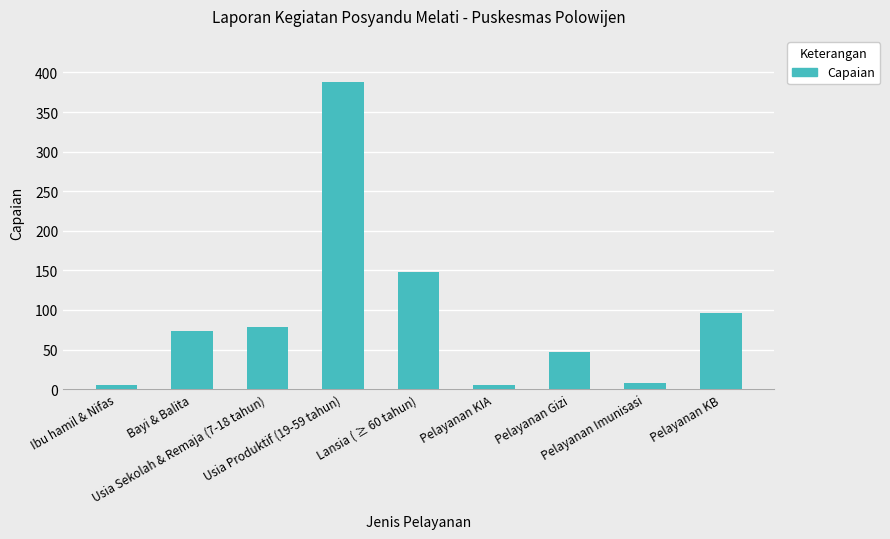

Between Pelayanan KIA and Lansia ( ≥ 60 tahun), which is larger?

Lansia ( ≥ 60 tahun)